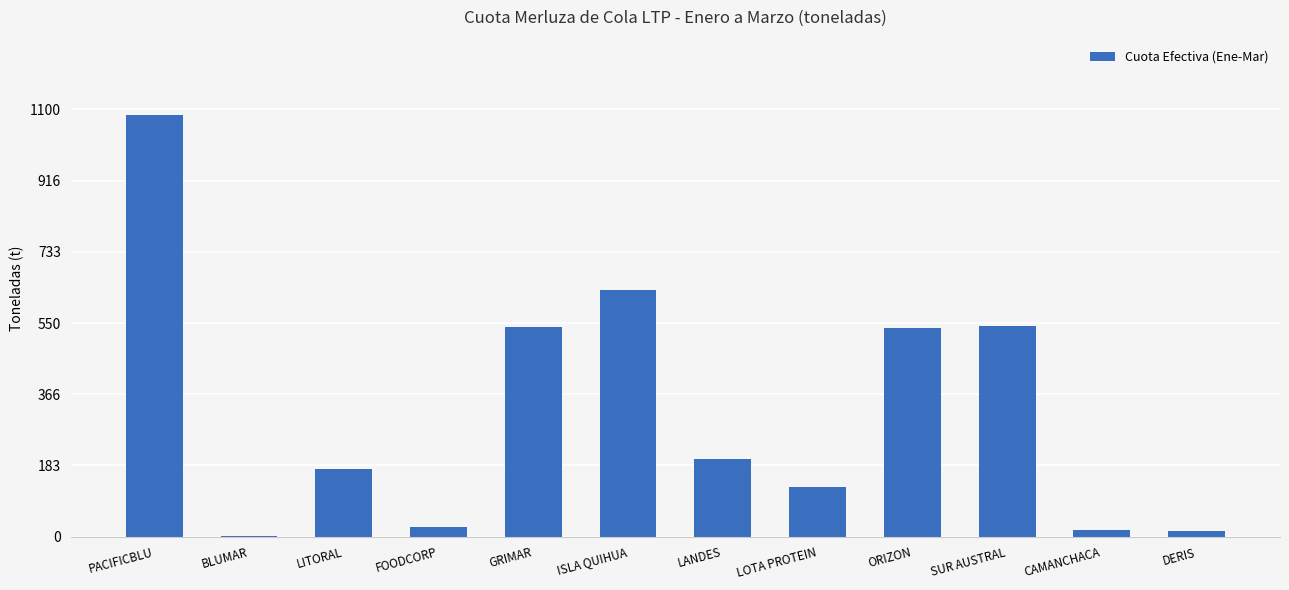

Is it true that the value at LANDES is 201.0?

True